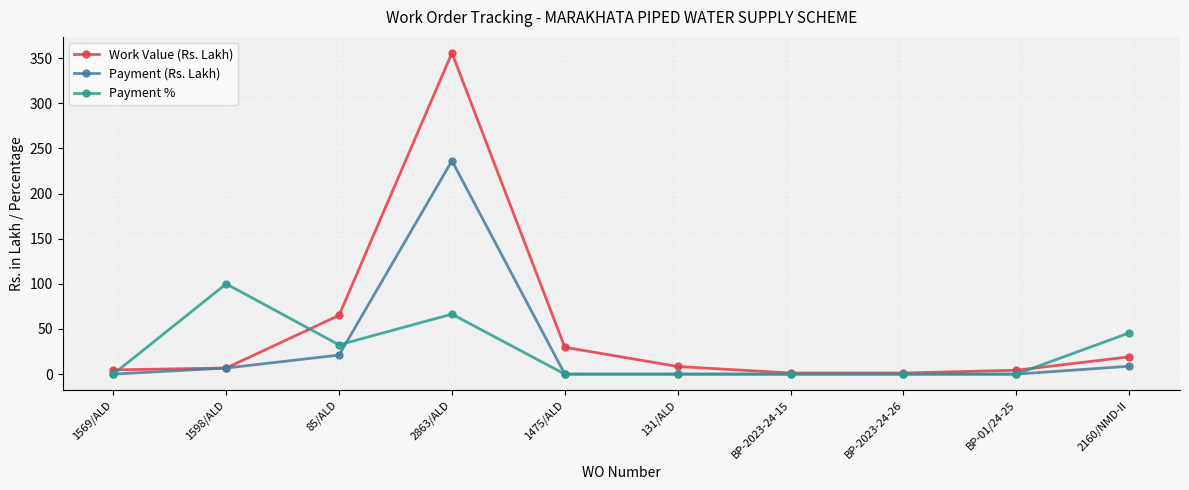

Does the chart have visible grid lines?

Yes